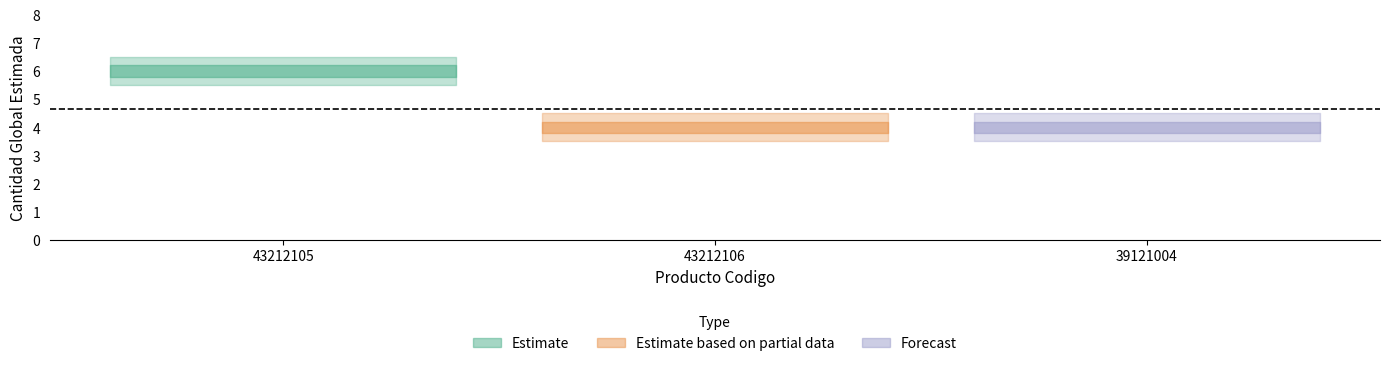

What is the value of the 3rd point from the left?

4